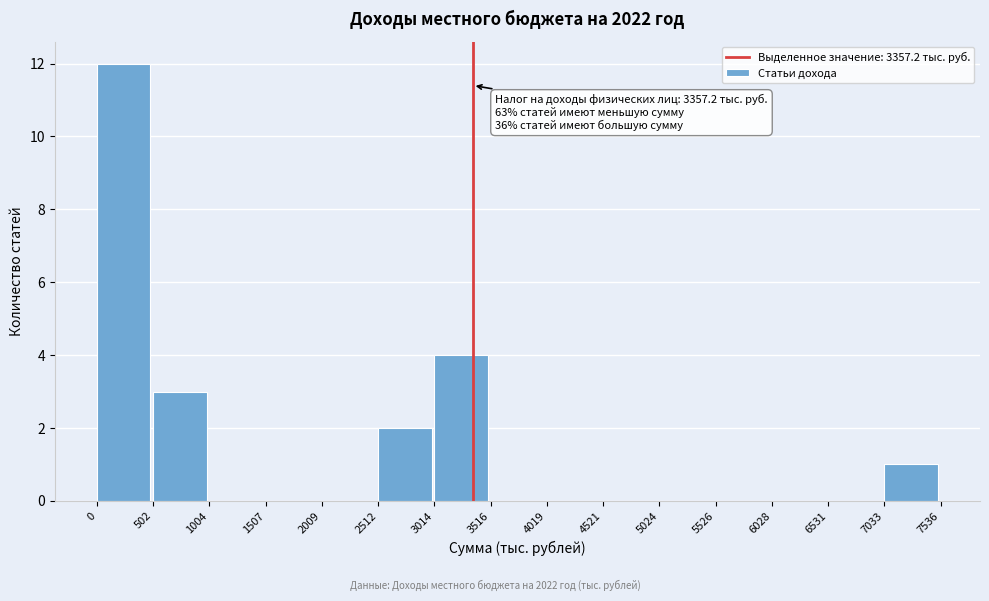

Which range on the x-axis has the tallest bar?

0 to 502